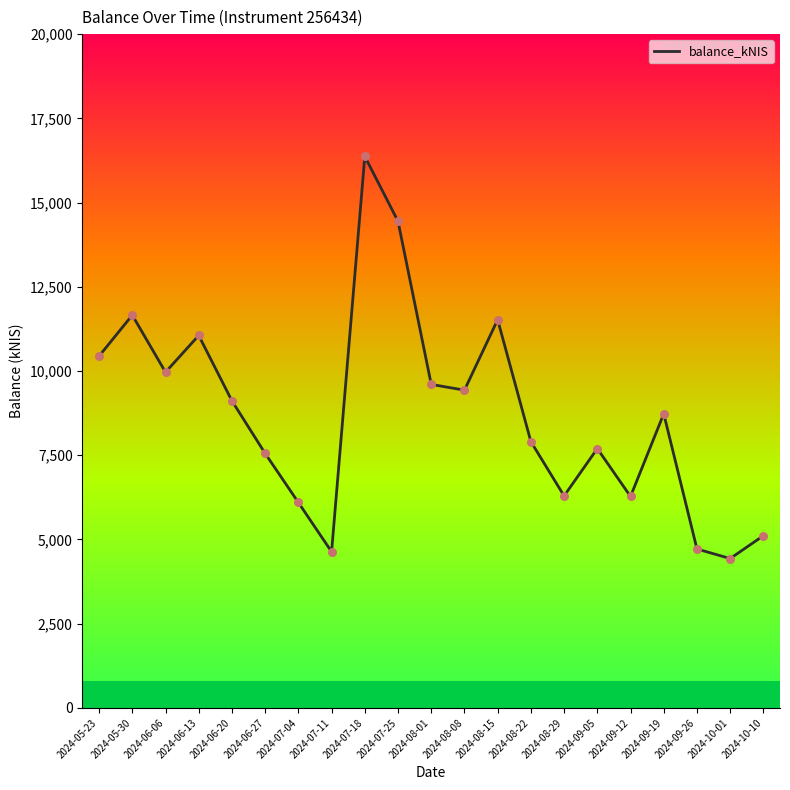

Approximately how many times larger is the value at 2024-08-01 compared to 2024-09-26?

2.0